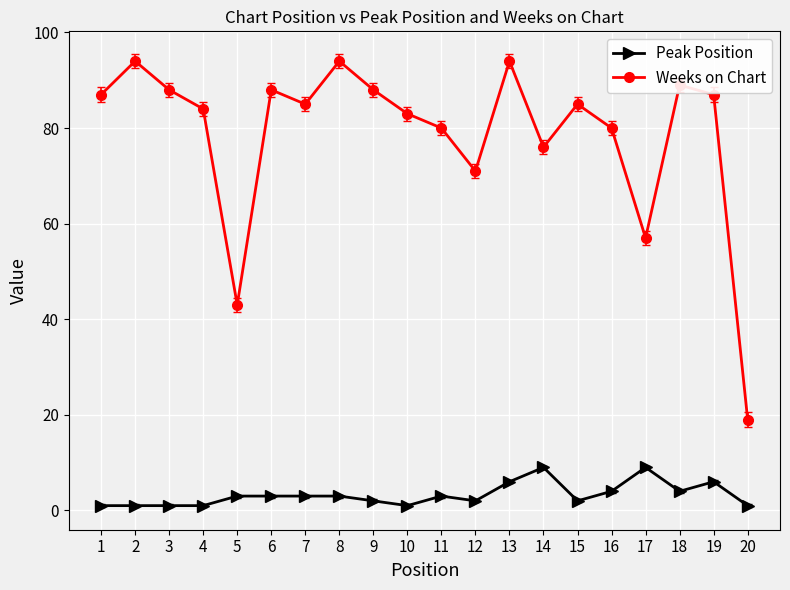

True or false: Peak Position and Weeks on Chart cross at least once.

False